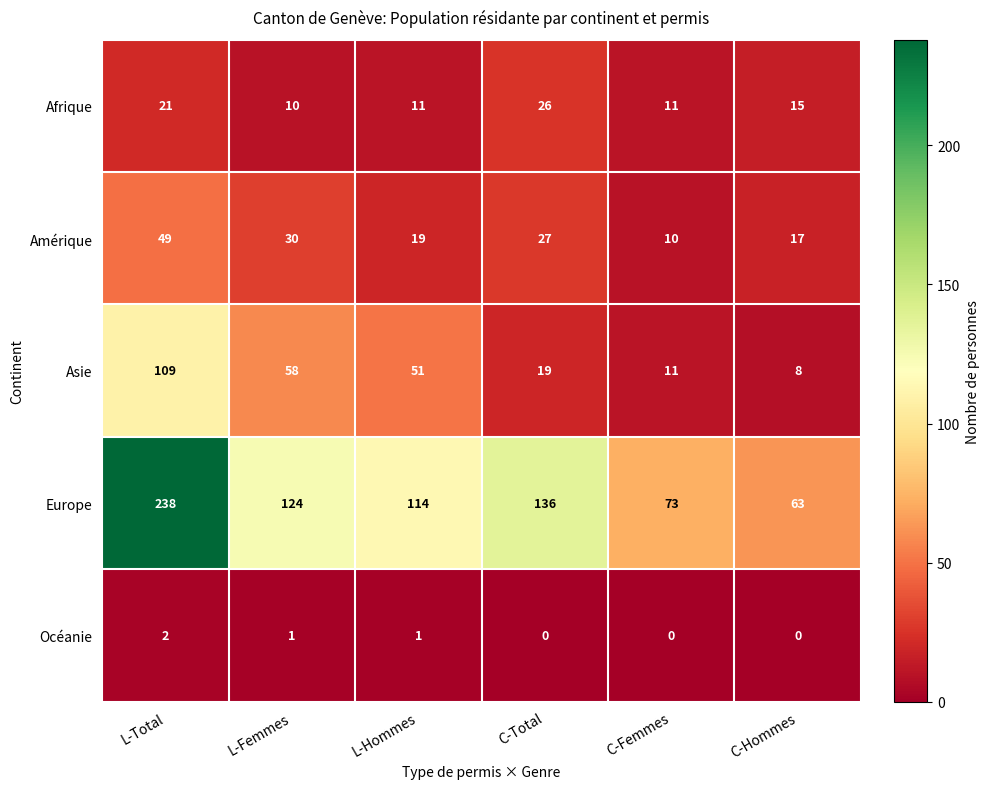

What is the minimum value for Asie?

8